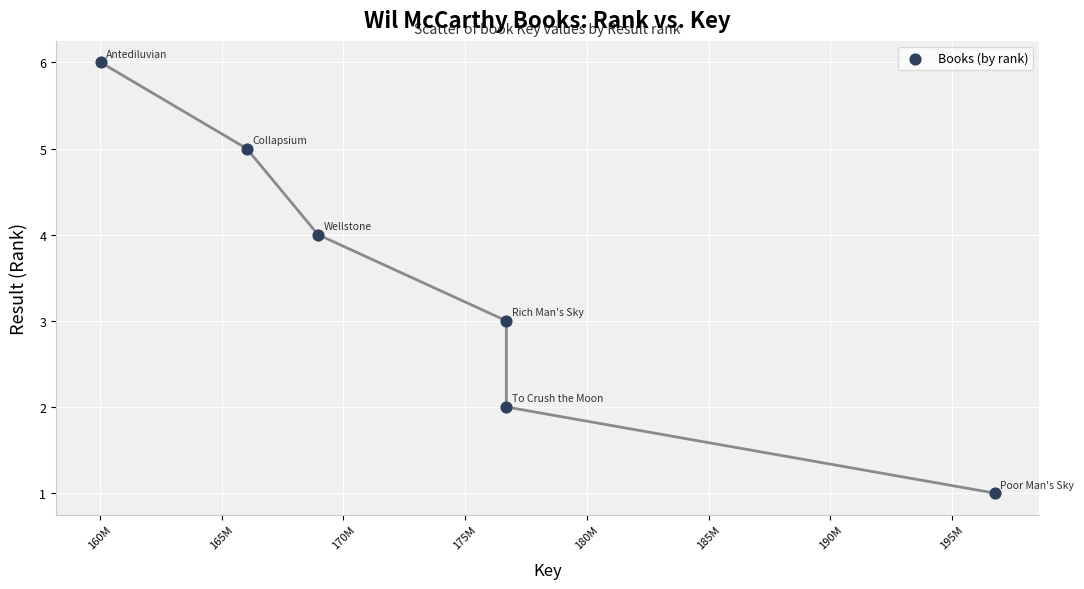

What is the average Y value?

4